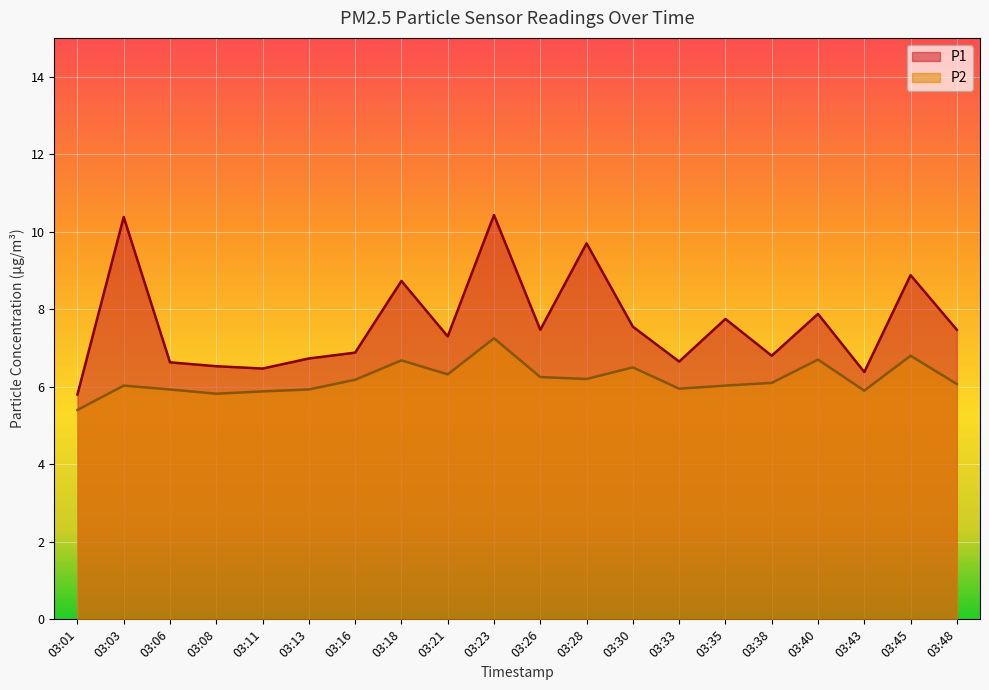

What is the value of the P2 point at the 6th from the left?

5.9